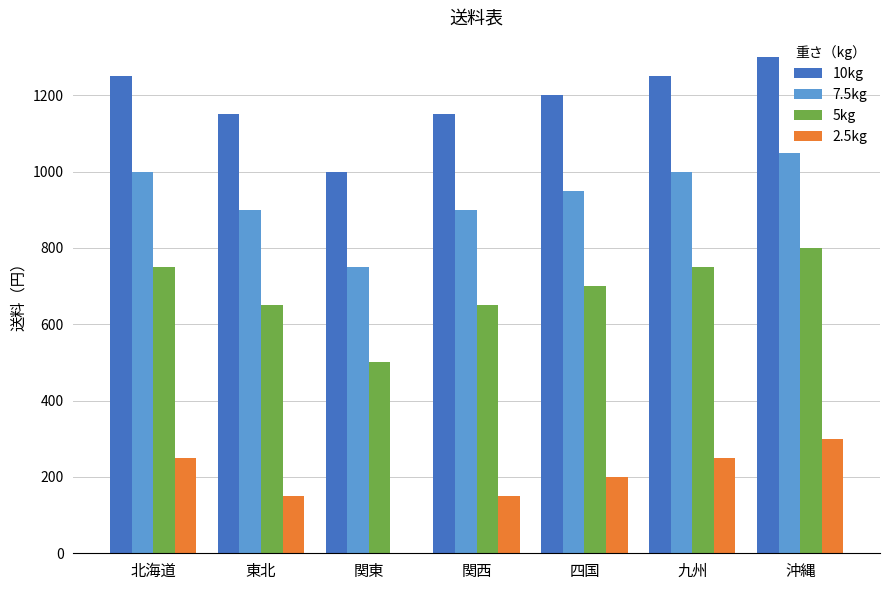

True or false: 2.5kg has a value of 0 at 関東.

True